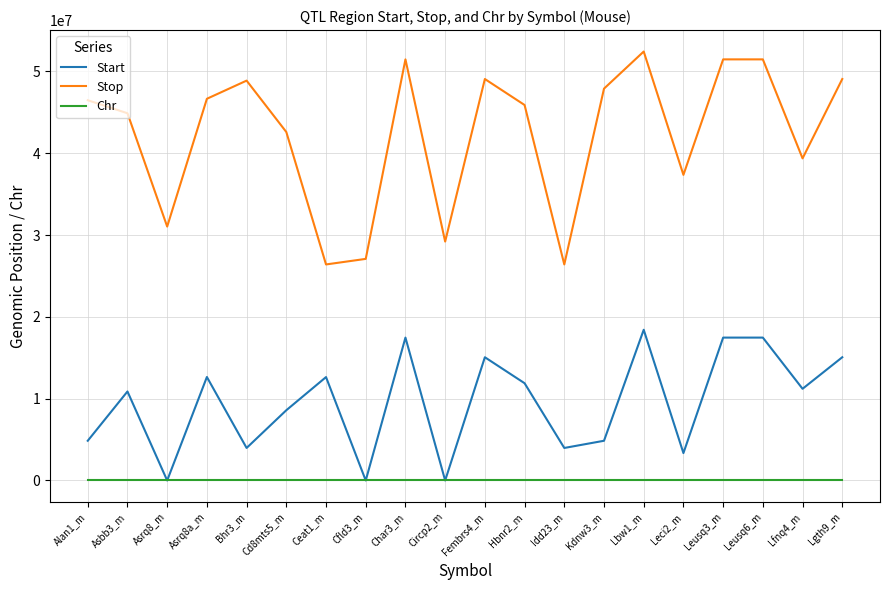

Rank the series by their average value, from highest to lowest.

Stop, Start, Chr